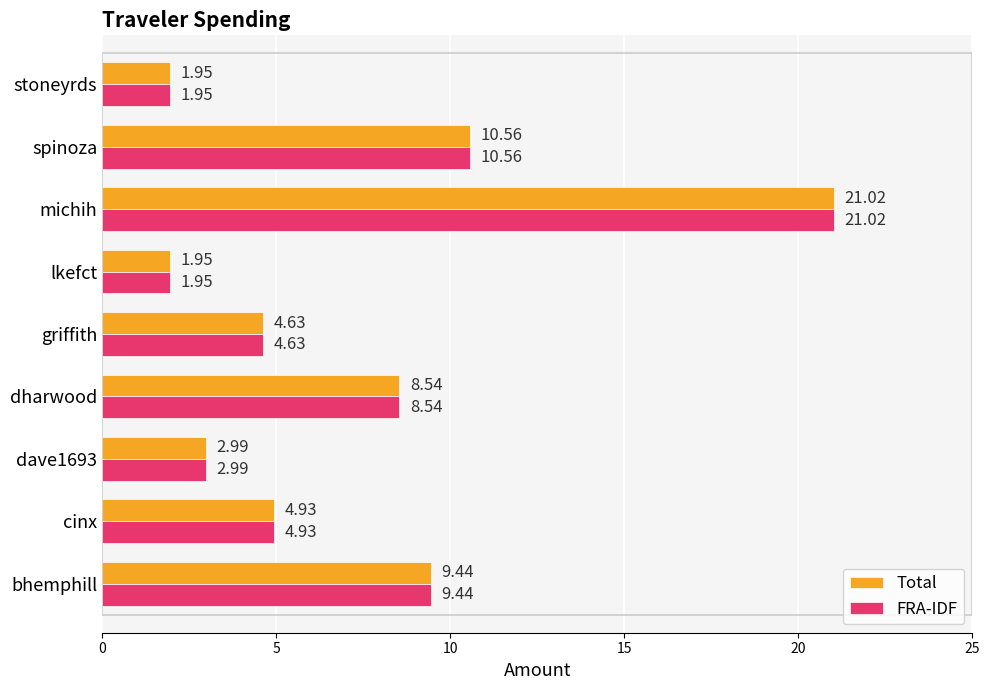

At which label is Total closest to 11?

spinoza